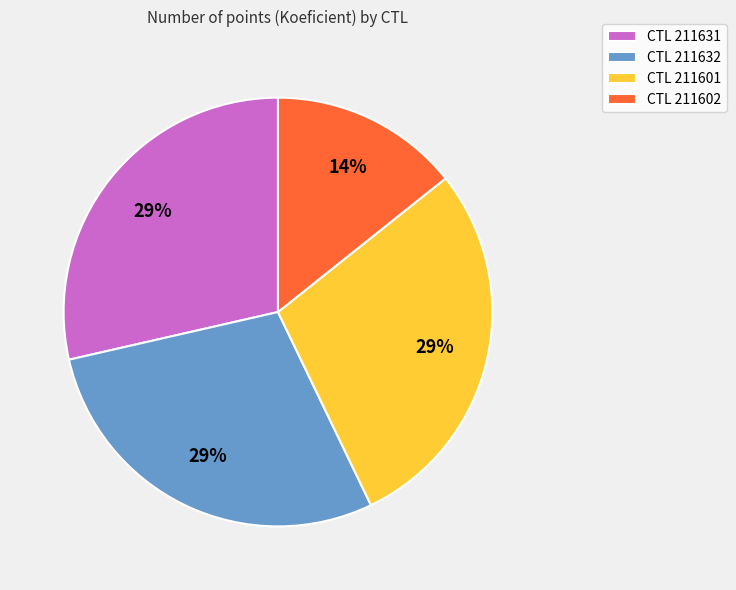

To the nearest percent, what is the average slice percentage?

25%